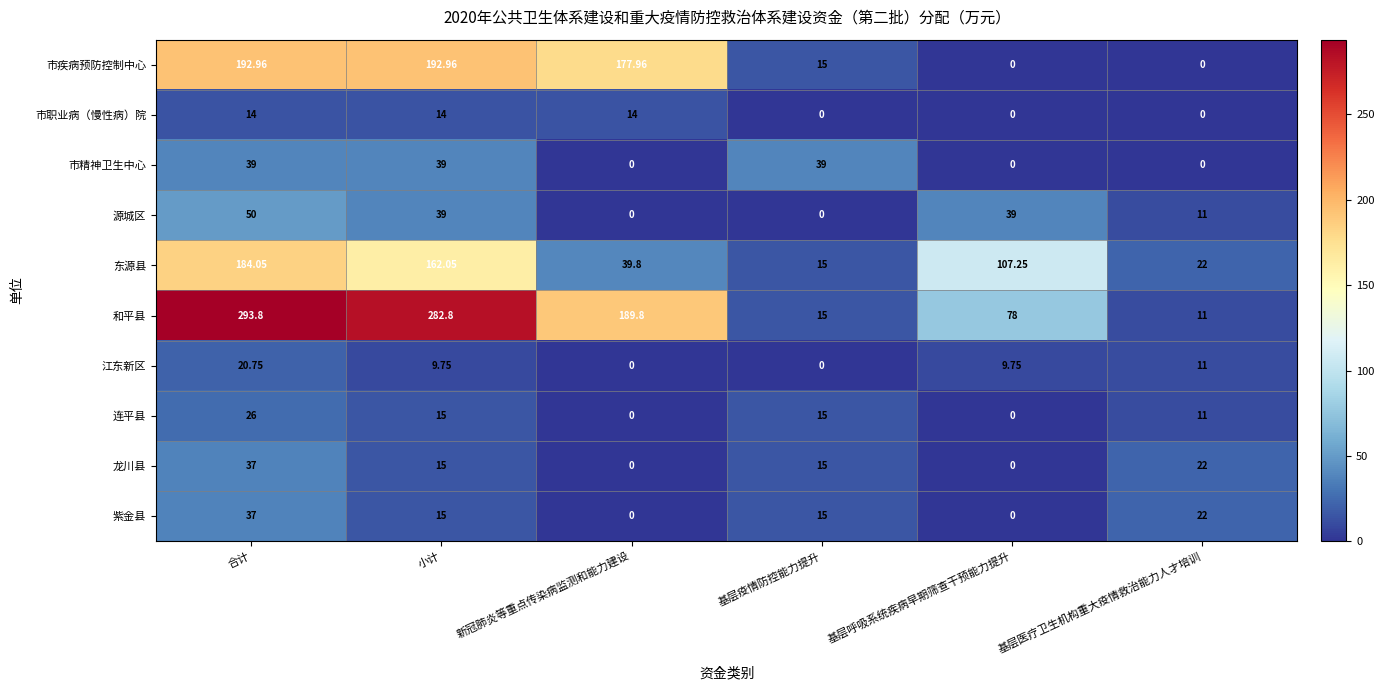

At which category does the chart reach its peak across all series?

合计